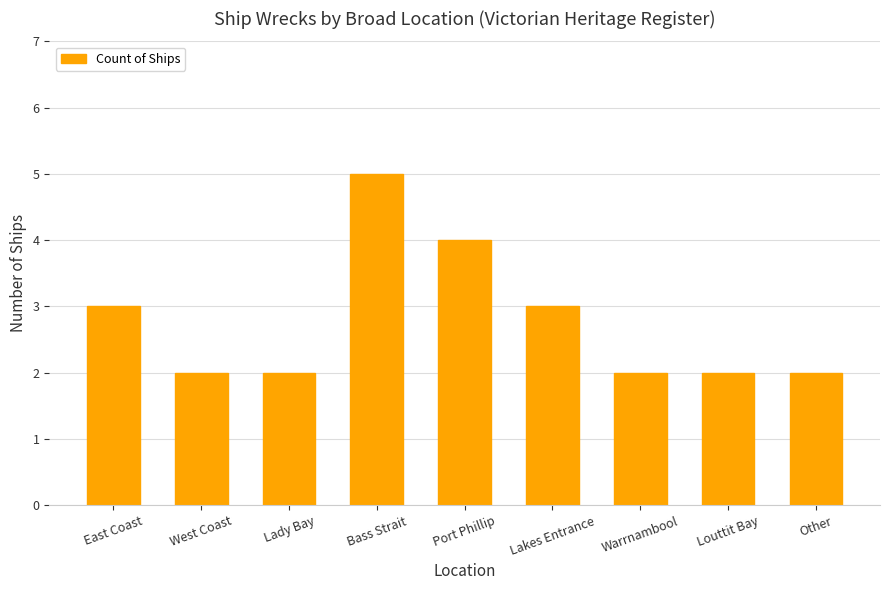

At which category does the chart reach its peak across all series?

Bass Strait